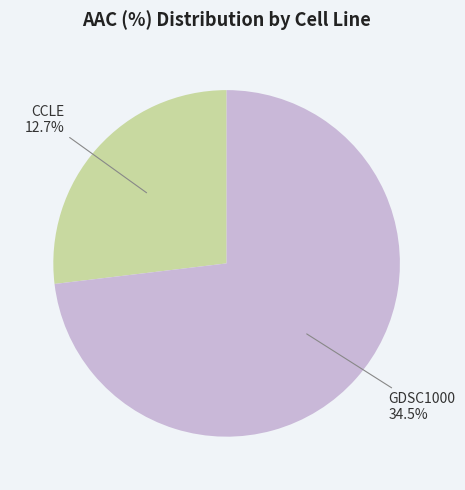

Between GDSC1000 and CCLE, which is larger?

GDSC1000